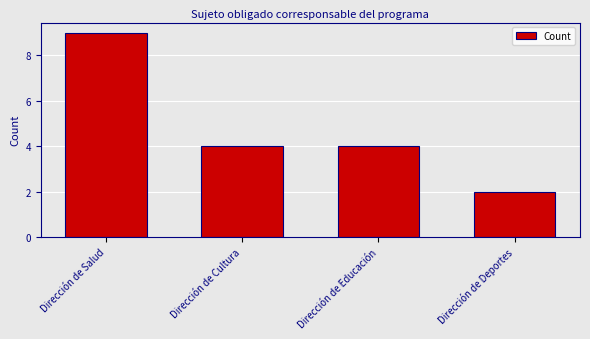

What is the minimum value shown in the chart?

2